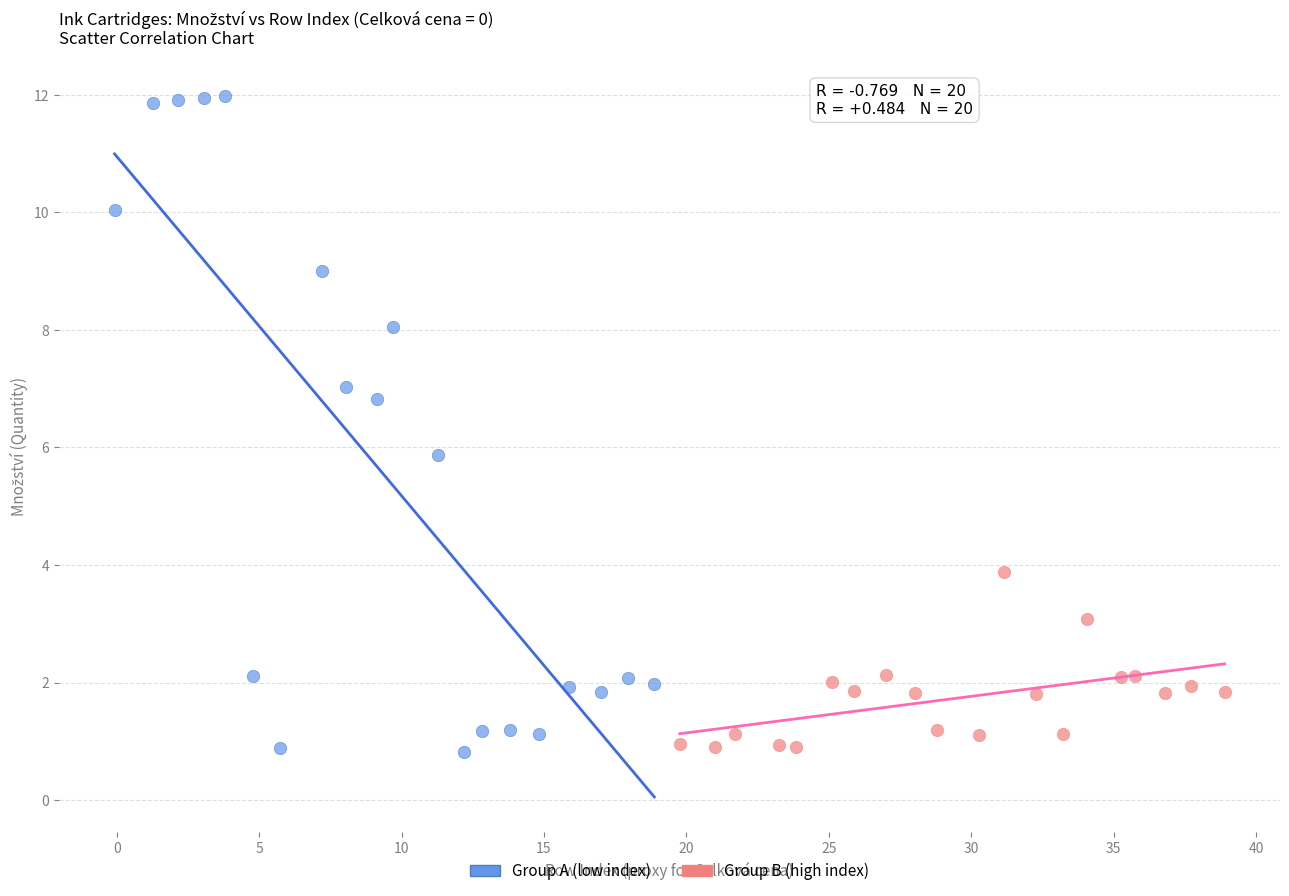

Which series has the largest Y range (max minus min)?

Group A (low index)